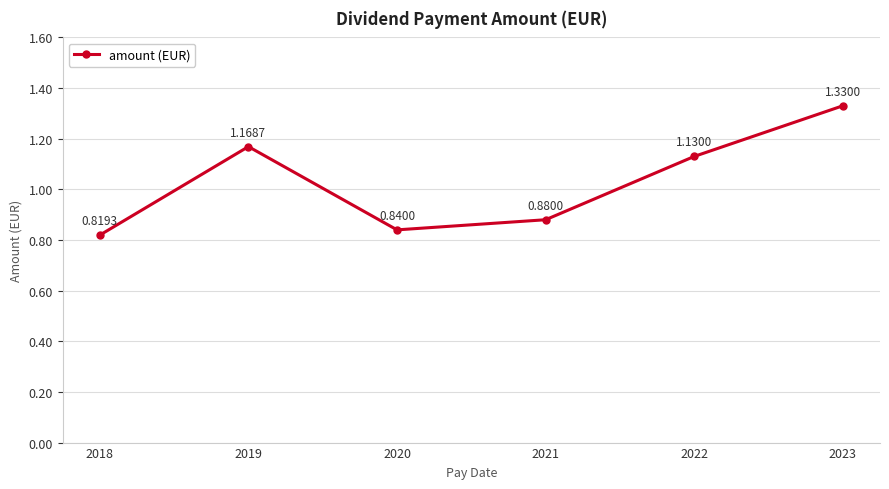

Is it true that the value at 2019 is 0.4?

False